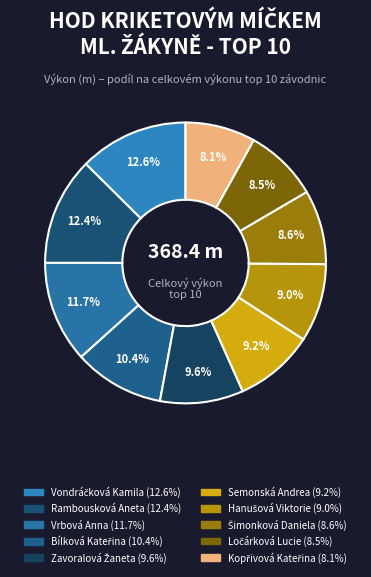

Do Hanušová Viktorie and Rambousková Aneta together represent more than half of the pie?

No